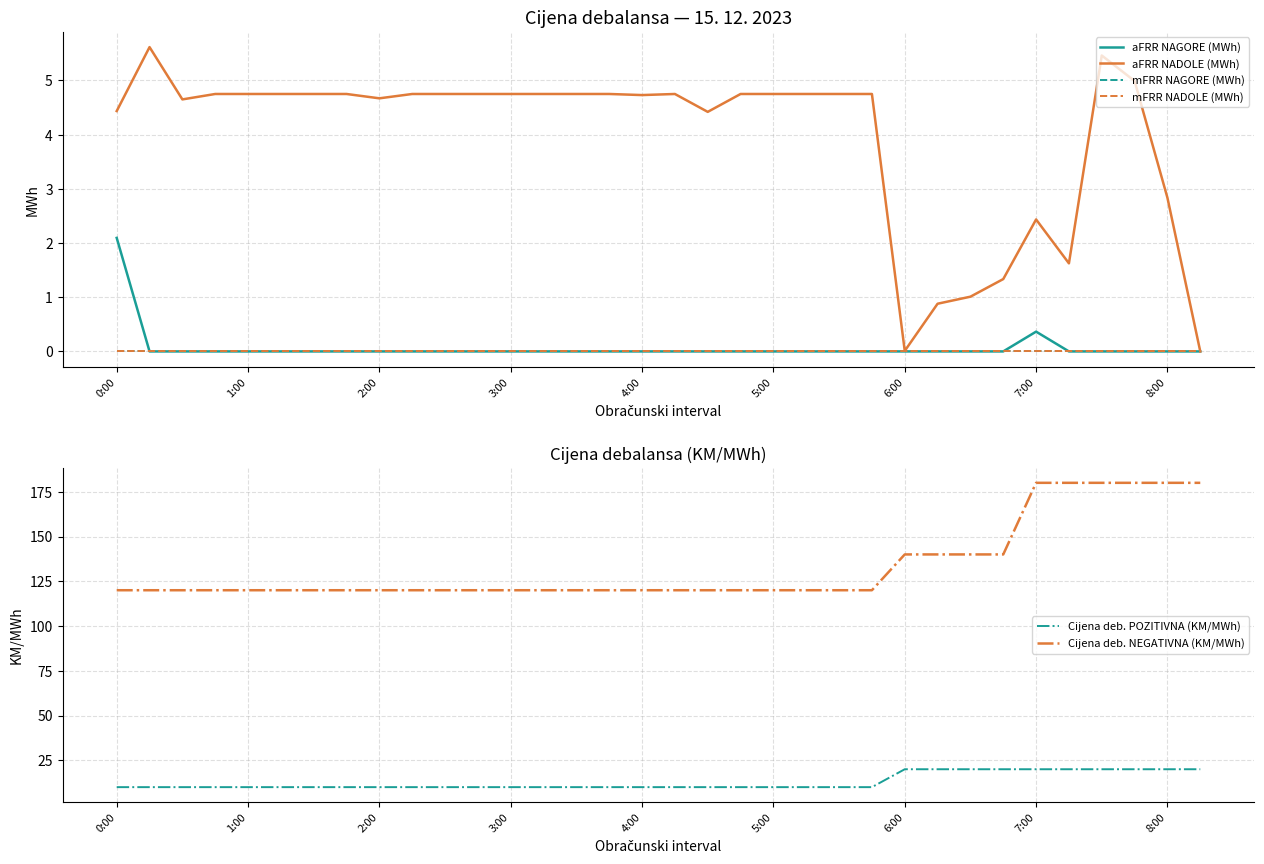

What are all the series names shown in the legend?

aFRR NAGORE (MWh), aFRR NADOLE (MWh), mFRR NAGORE (MWh), mFRR NADOLE (MWh), Cijena deb. POZITIVNA (KM/MWh), Cijena deb. NEGATIVNA (KM/MWh)